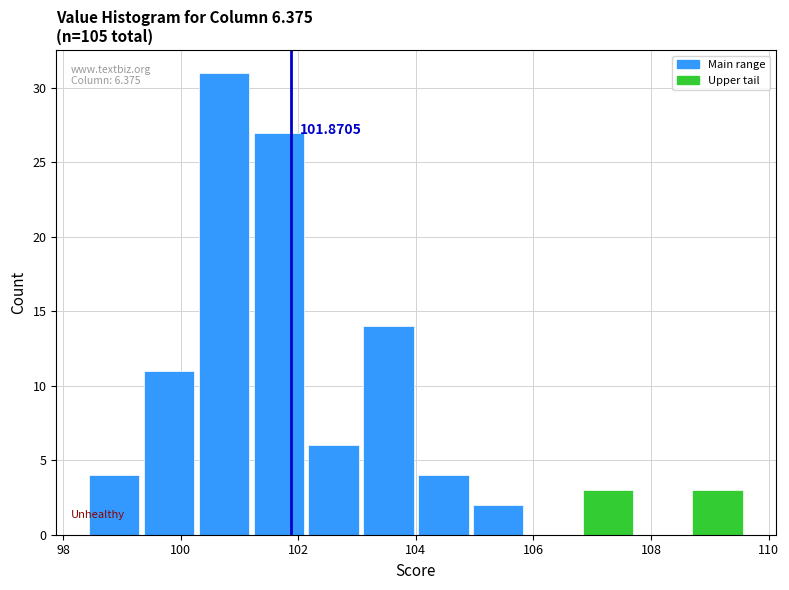

Over which range of the x-axis is the bar tallest?

100.2 to 101.2